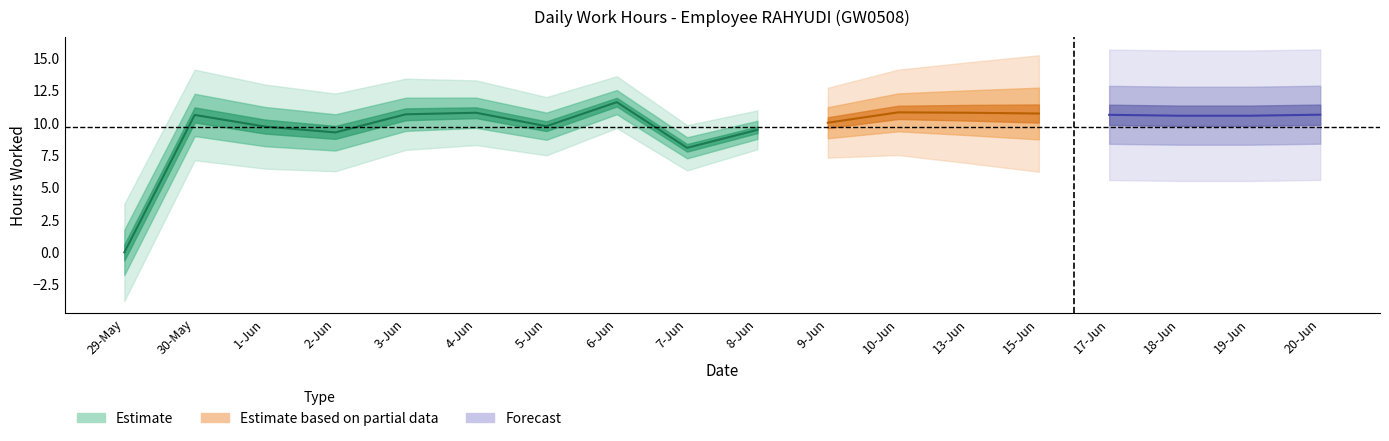

The chart shows a value of 5.1 at 10-Jun. True or false?

False